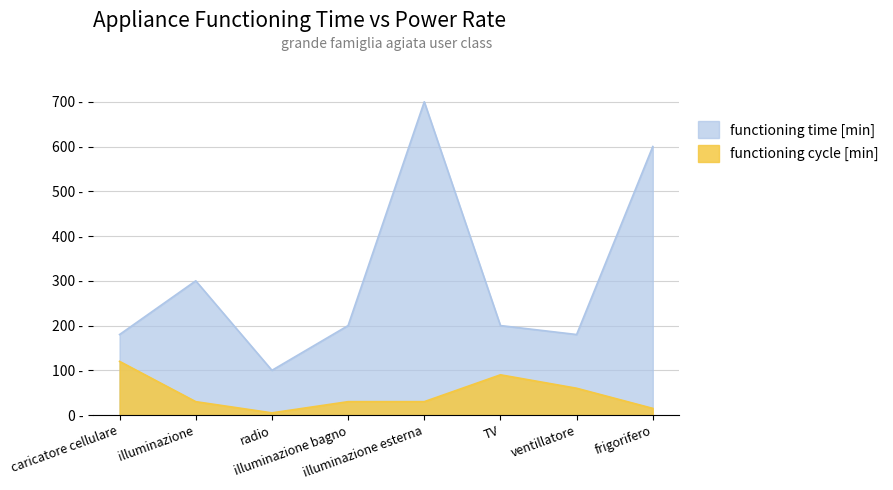

What is the minimum value for functioning cycle [min]?

5